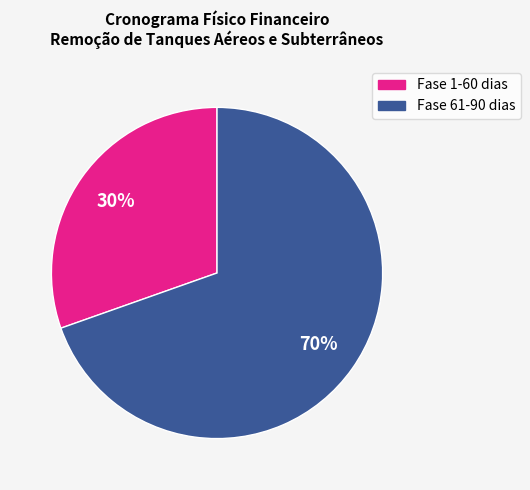

To the nearest percent, what is the average slice percentage?

50%